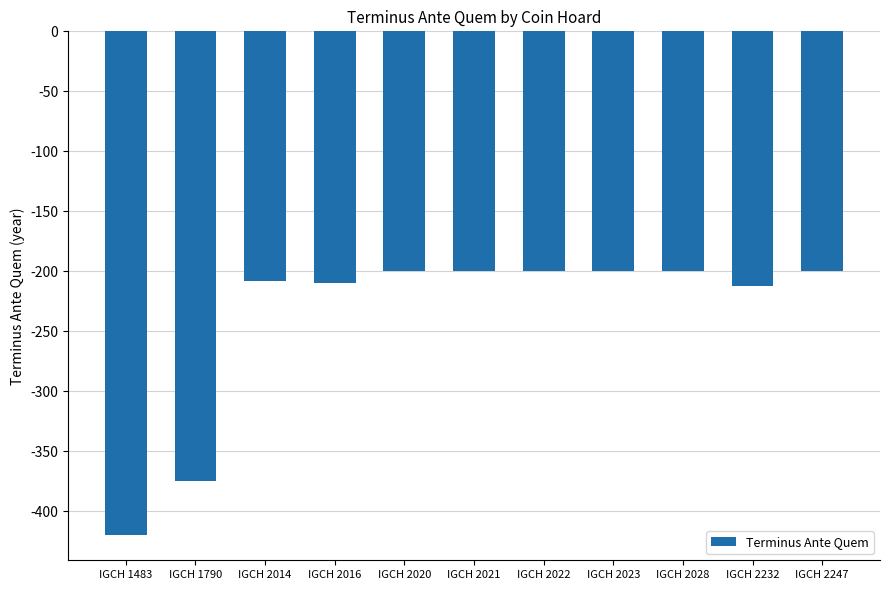

What is the sum of the values at IGCH 2028 and IGCH 2016?

-410